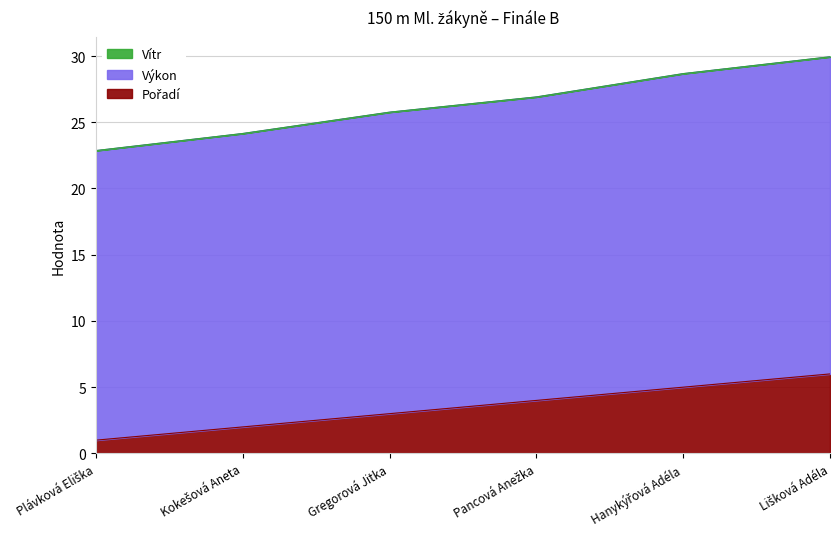

What is the difference between the Pořadí values at Lišková Adéla and Pancová Anežka?

2.0